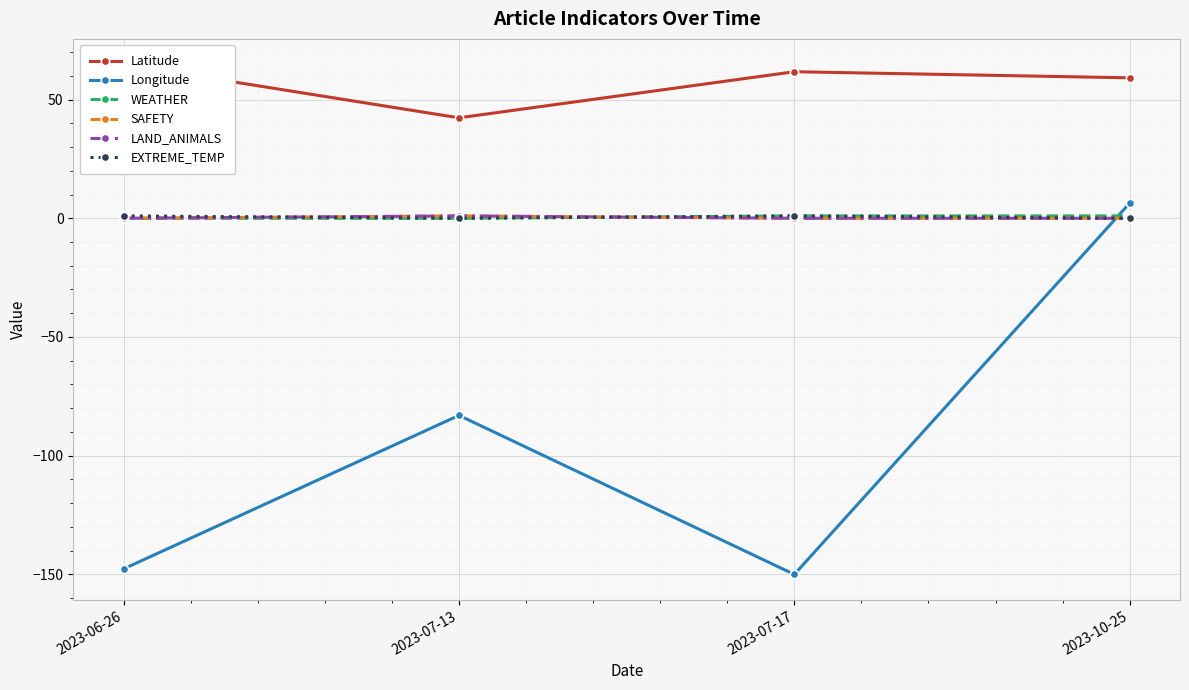

Reading left to right, extract all data points from this chart.

Latitude: 64.8	42.3	61.7	59.2
Longitude: -147.7	-83.0	-150.0	6.4
WEATHER: 0.0	0.0	1.0	1.0
SAFETY: 0.0	1.0	0.0	0.0
LAND_ANIMALS: 0.0	1.0	0.0	0.0
EXTREME_TEMP: 1.0	0.0	1.0	0.0